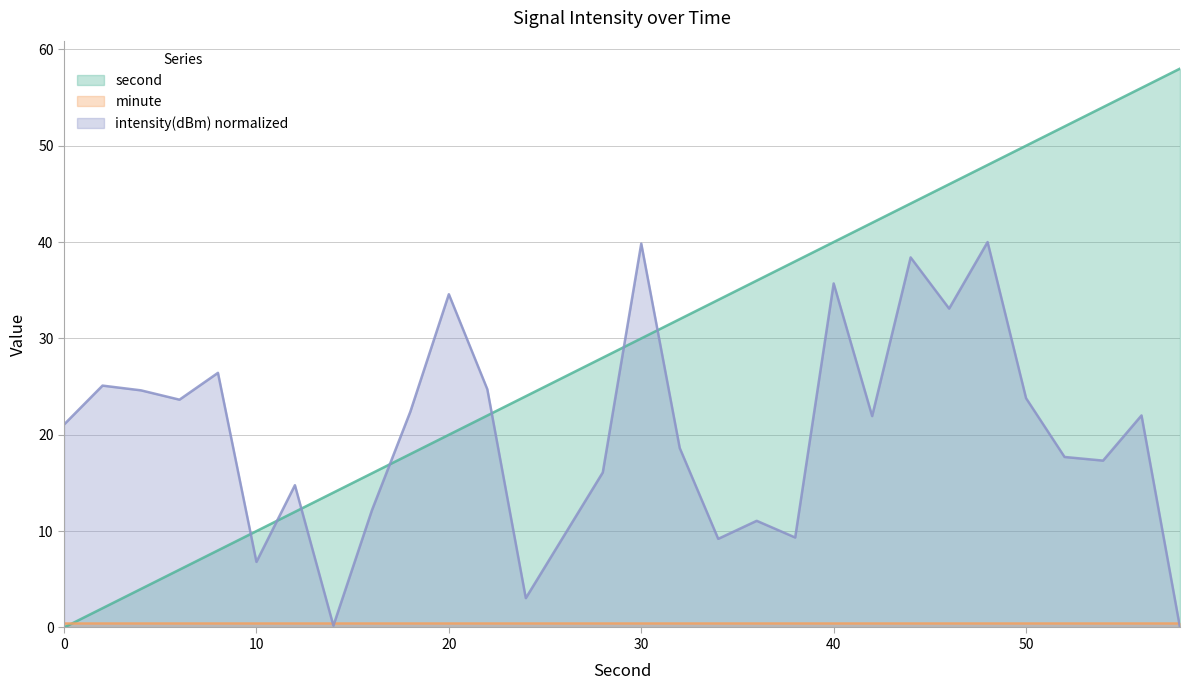

Which series has the largest total across all categories?

second